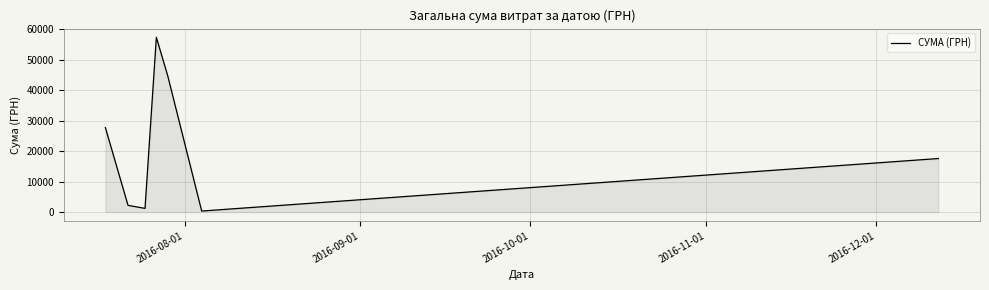

What is the greatest value displayed?

57307.0